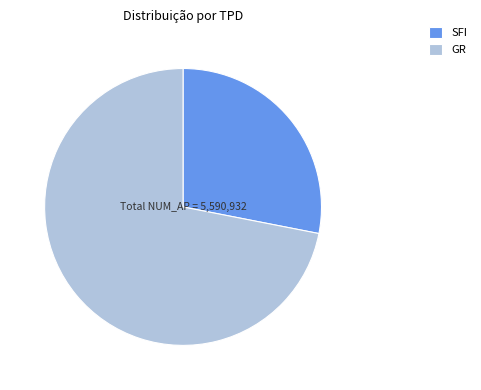

What is the largest slice in the pie chart?

GR